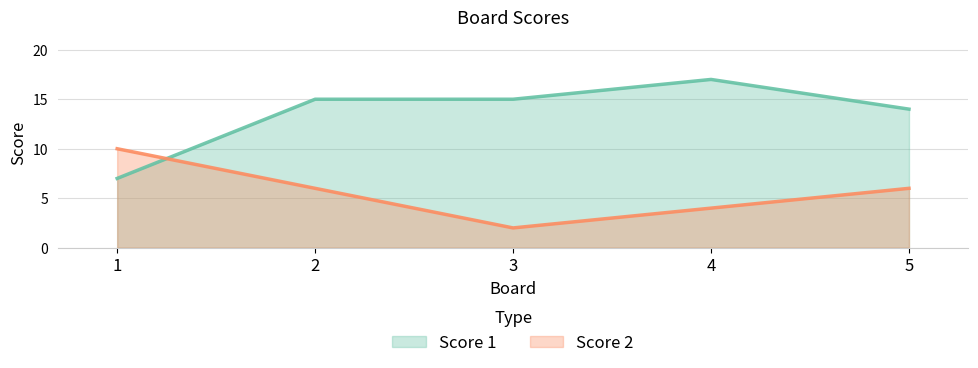

How many Score 1 values are between 14 and 15?

3